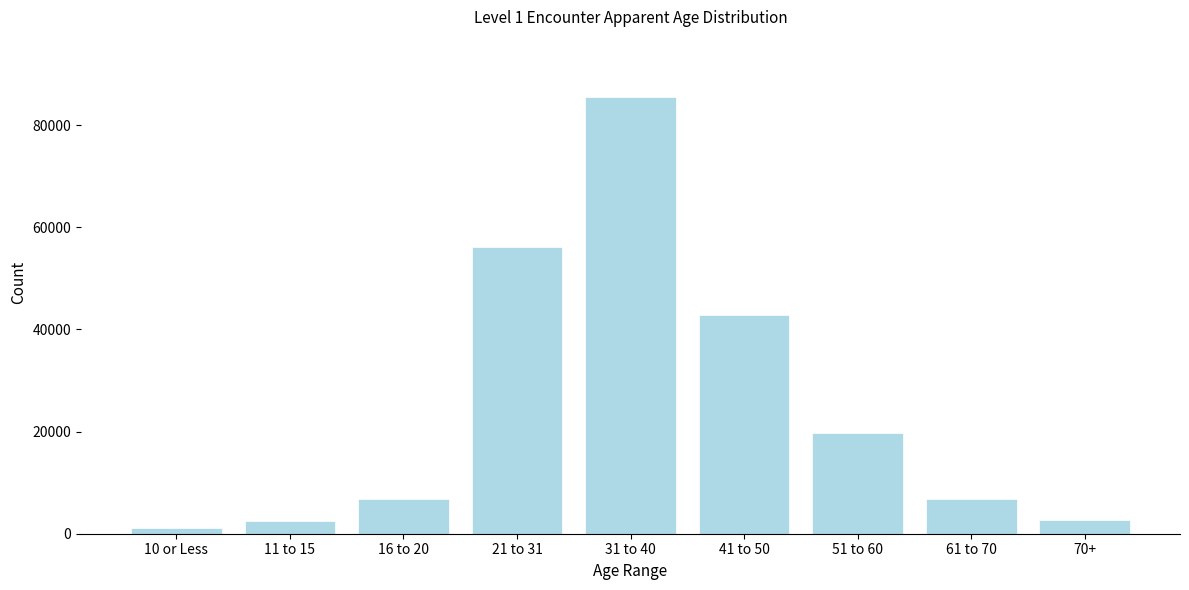

Between 31 to 40 and 41 to 50, which is larger?

31 to 40